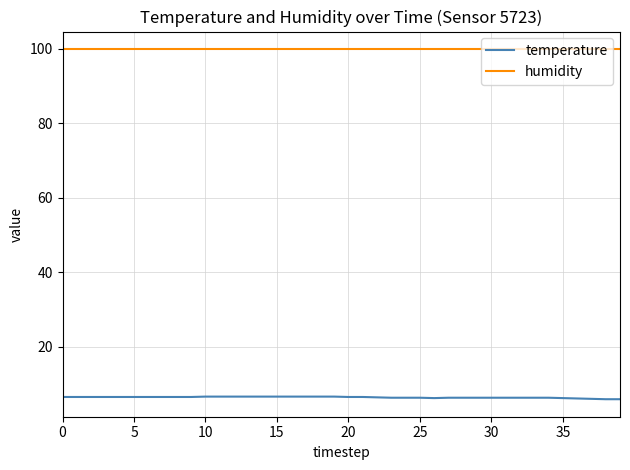

Which series has the largest range (max minus min)?

temperature